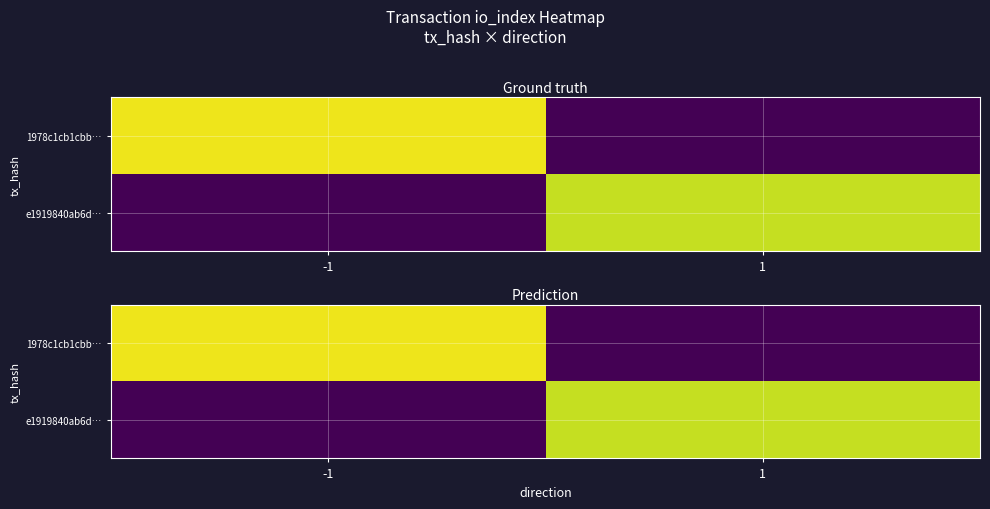

What is the difference between the e1919840ab6d… values at 1 and -1?

73